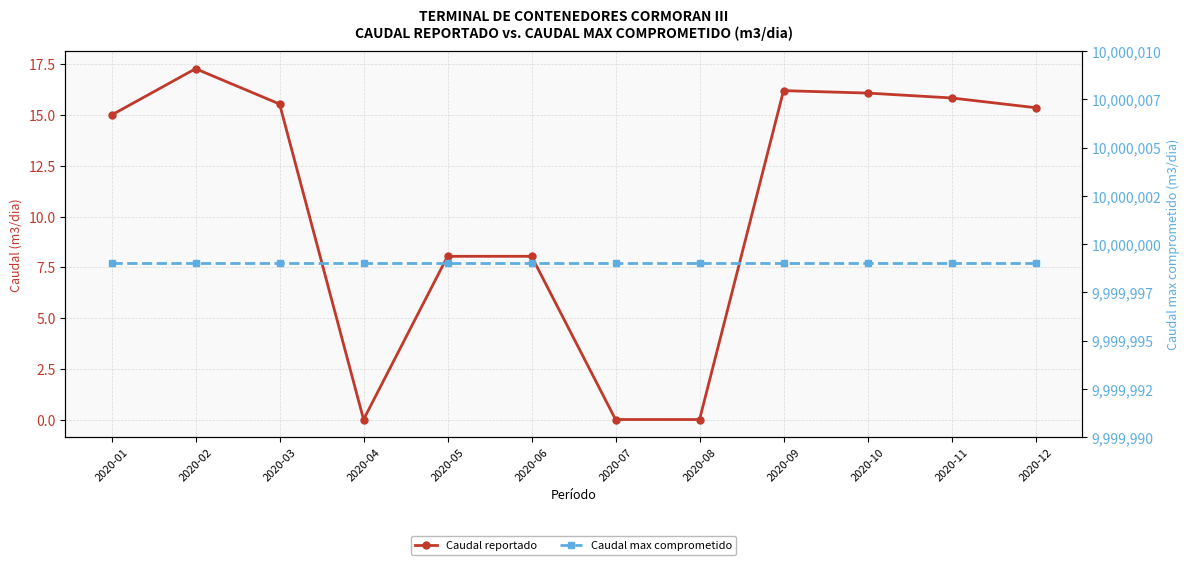

True or false: Caudal max comprometido and Caudal reportado cross at least once.

False